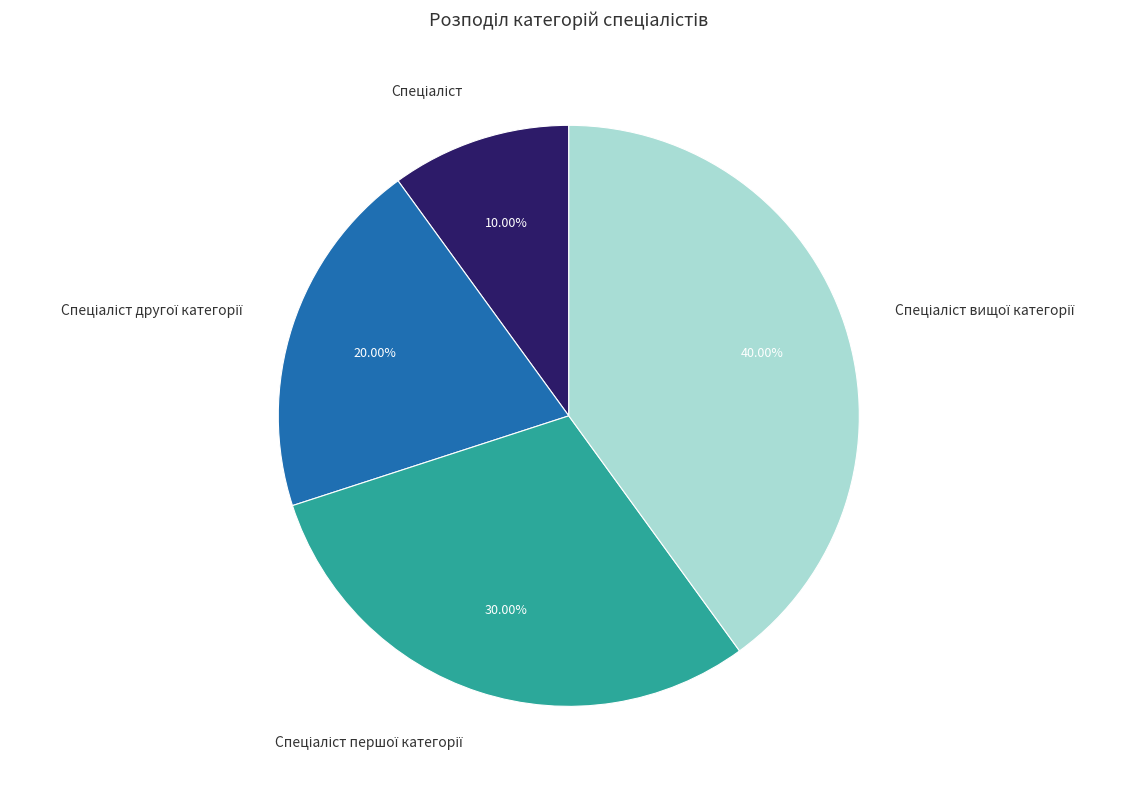

Does any single category account for the majority?

No